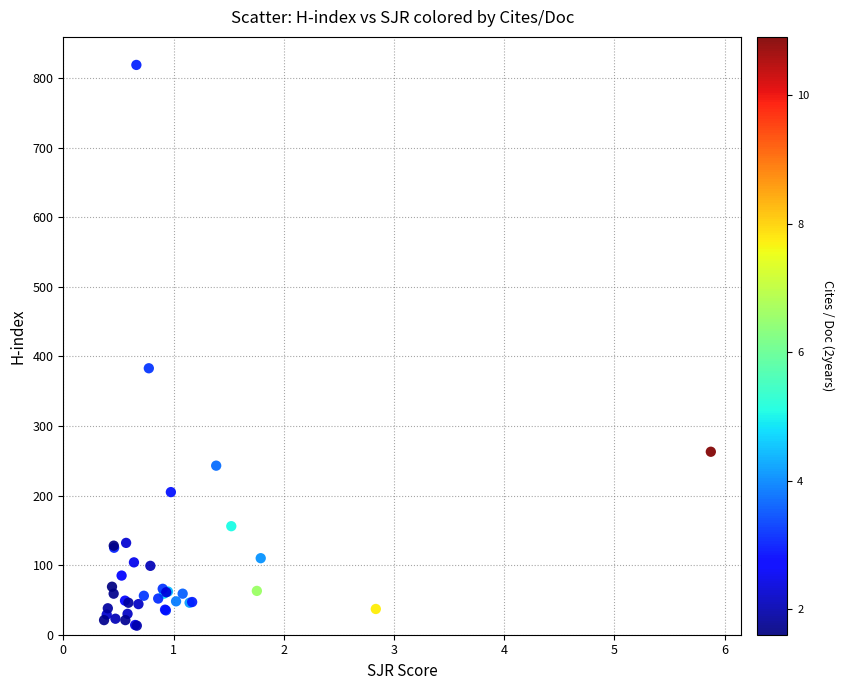

What Y value in the scatter plot is closest to 416?

383